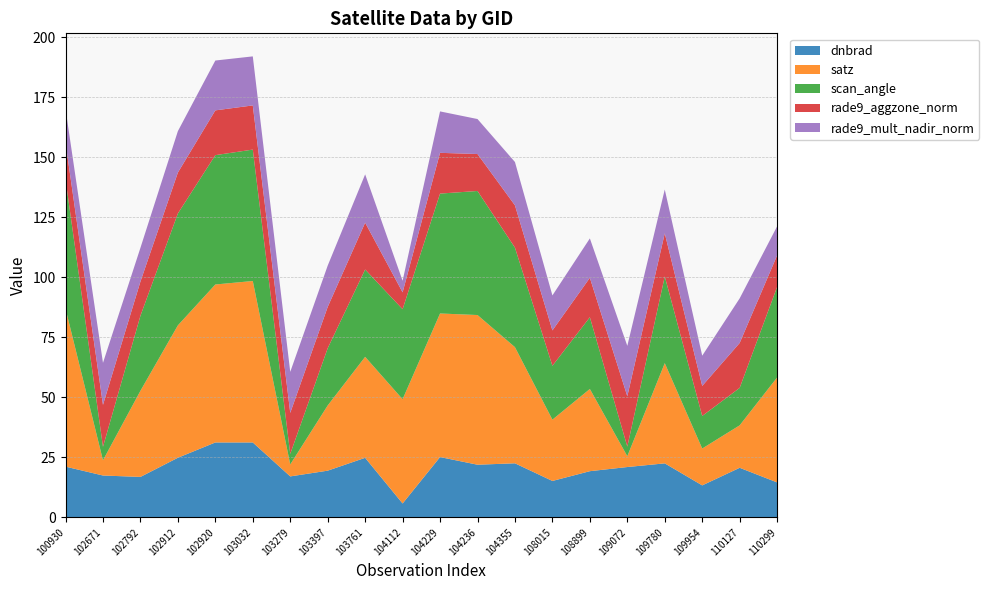

What is the minimum value for dnbrad?

5.8